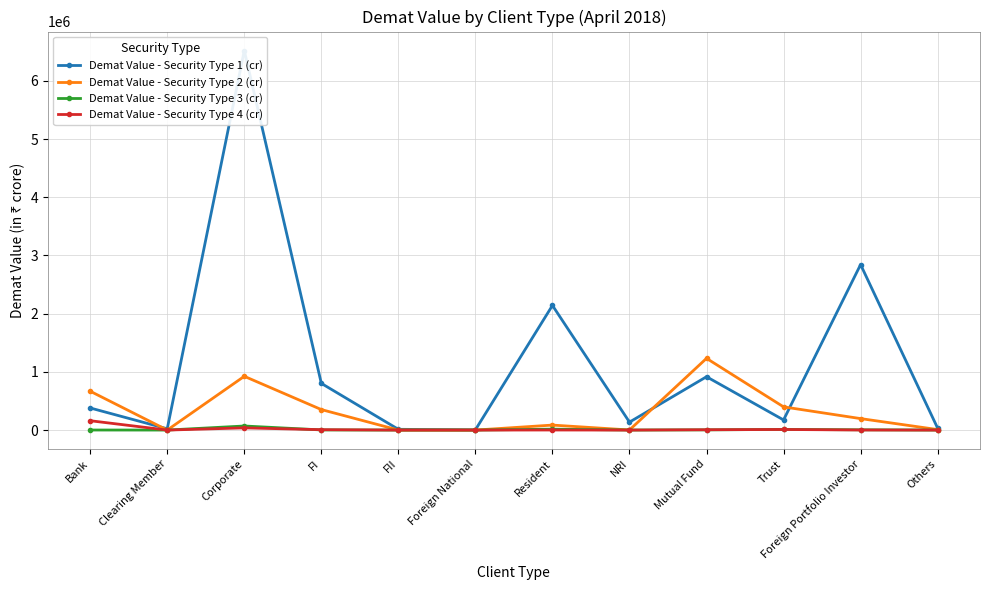

True or false: Demat Value - Security Type 1 (cr) and Demat Value - Security Type 4 (cr) cross at least once.

False